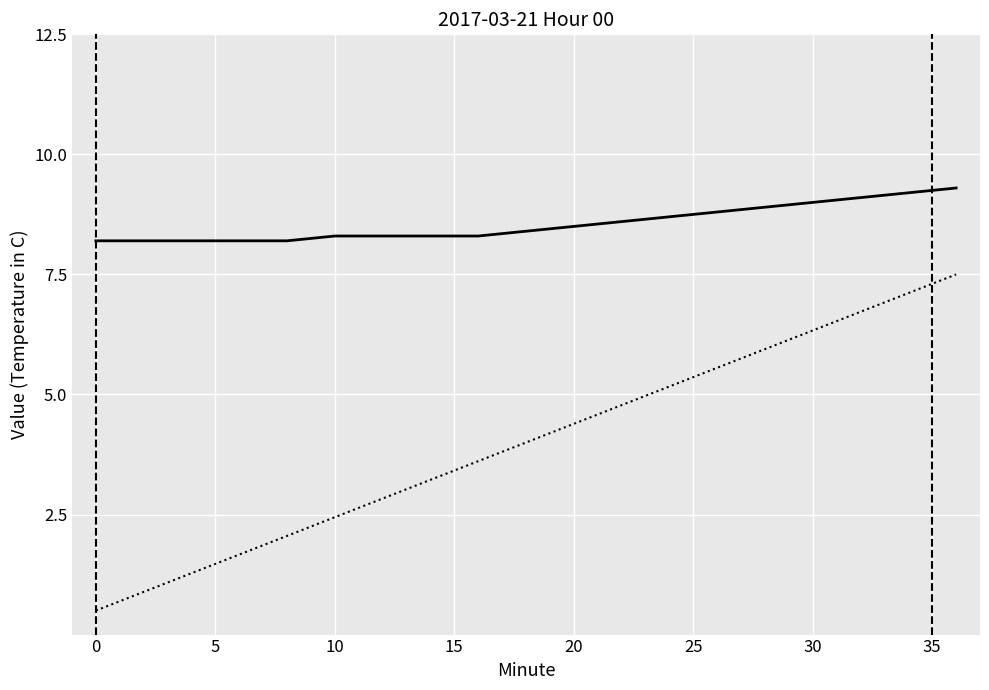

What is the maximum value shown in the chart?

9.3